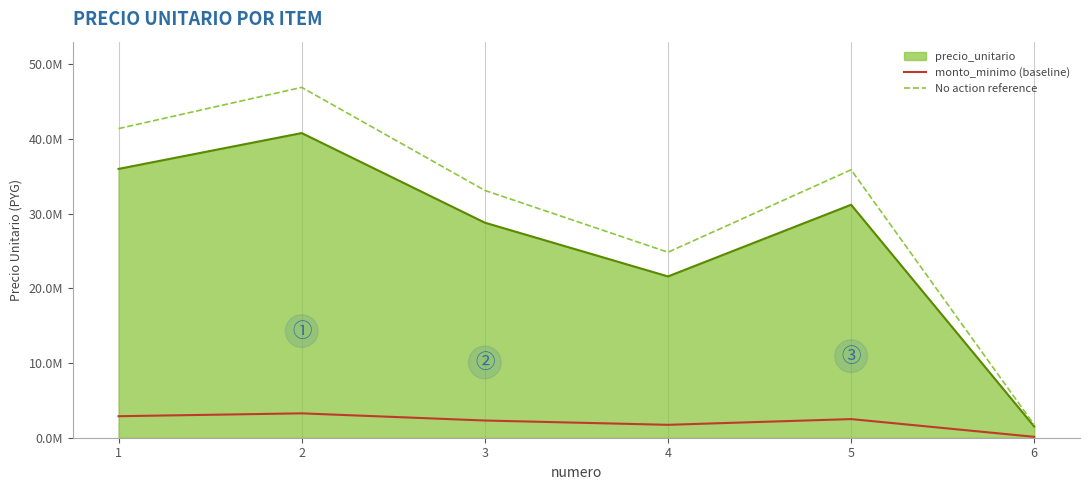

True or false: monto_minimo (baseline) has a value of 5263905.8 at 2.

False